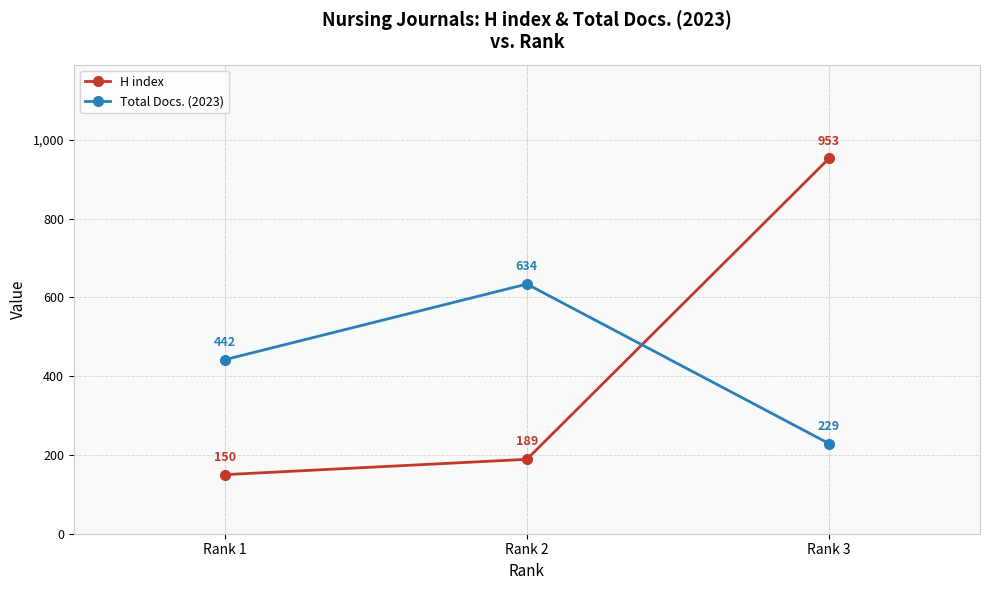

At which label is Total Docs. (2023) closest to 431?

Rank 1